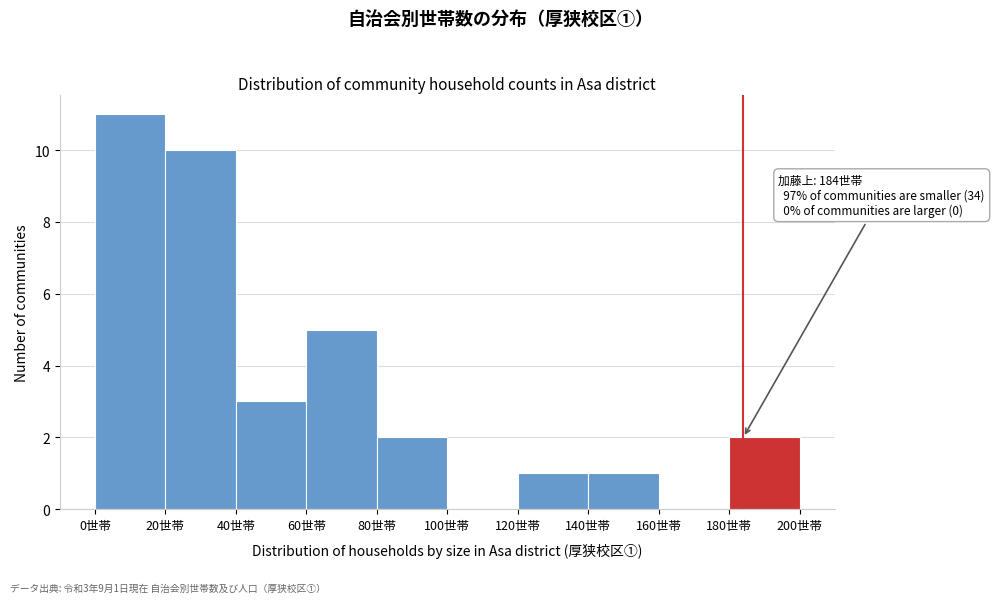

Which range on the x-axis has the tallest bar?

0 to 20